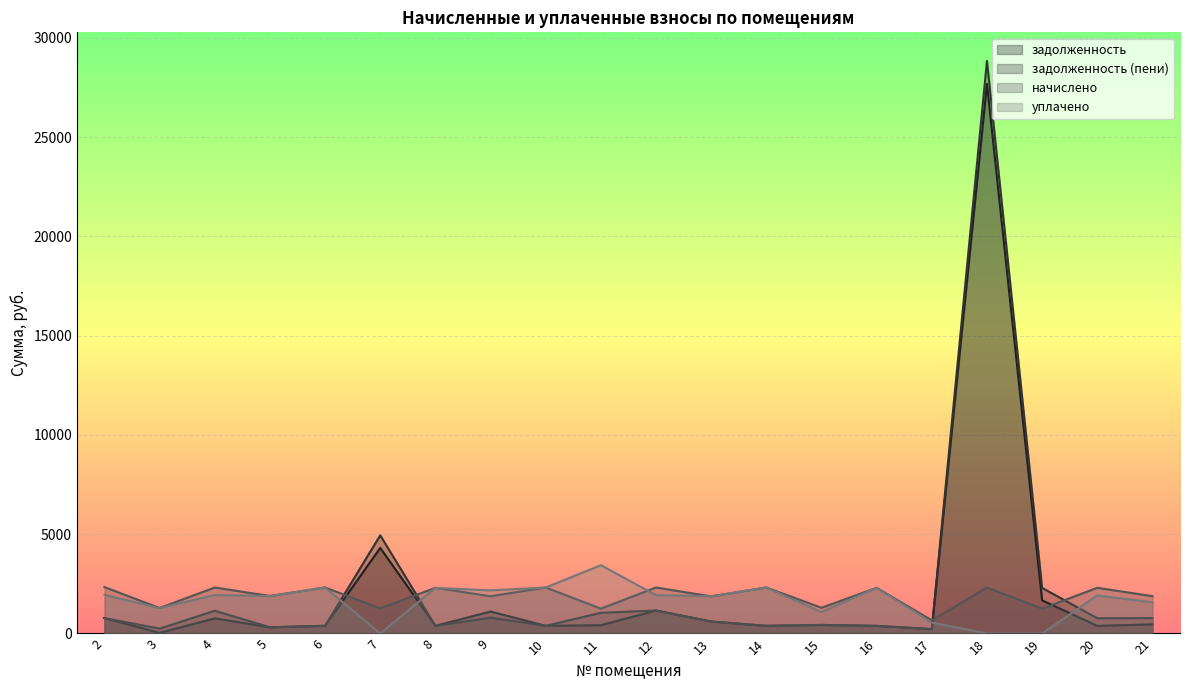

How many interior local valleys does the уплачено series have?

6